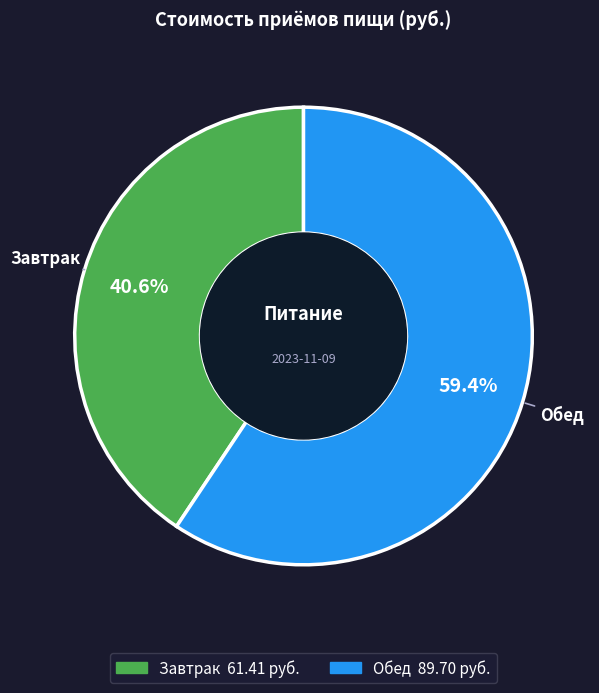

Which category has the biggest portion of the pie?

Обед